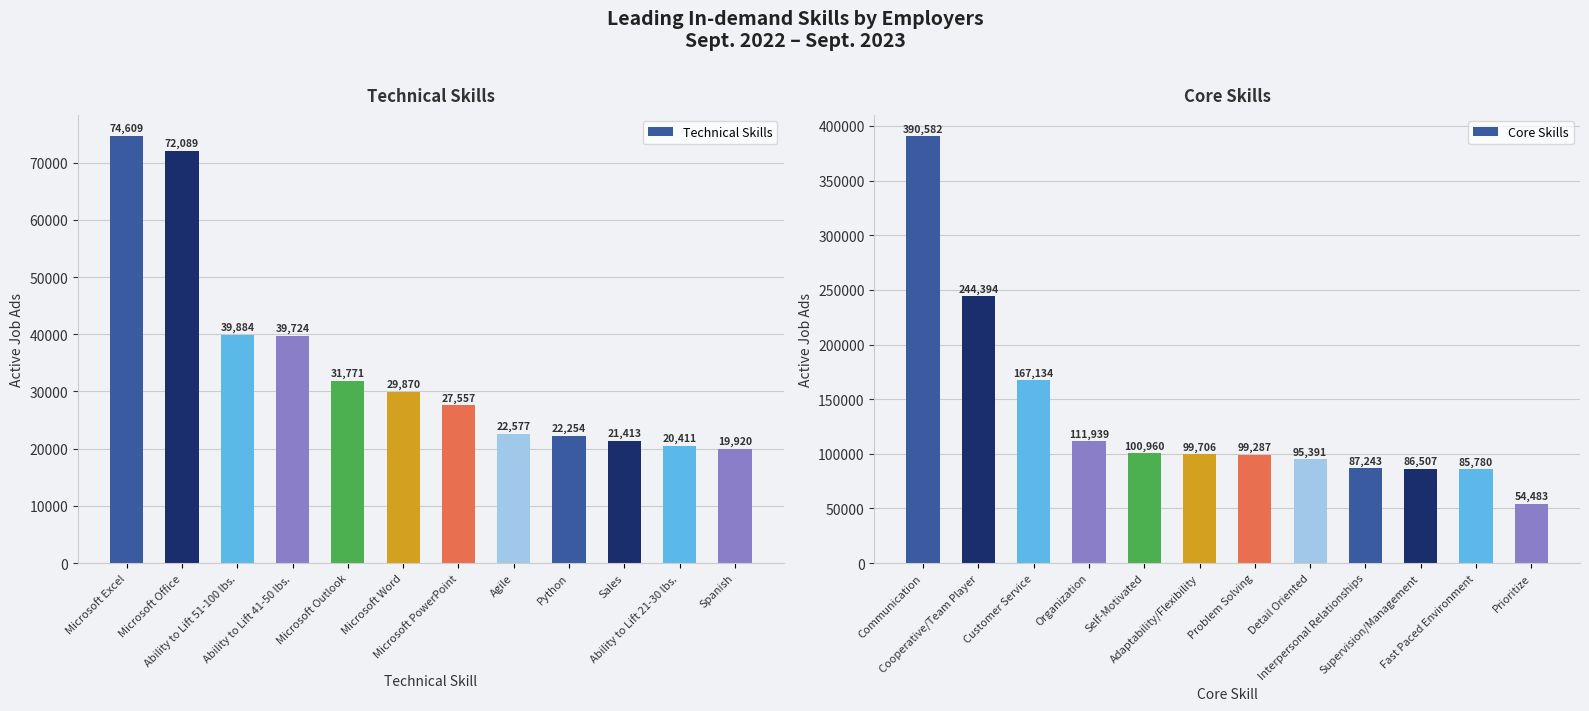

Rank the series by their average value, from lowest to highest.

Technical Skills, Core Skills